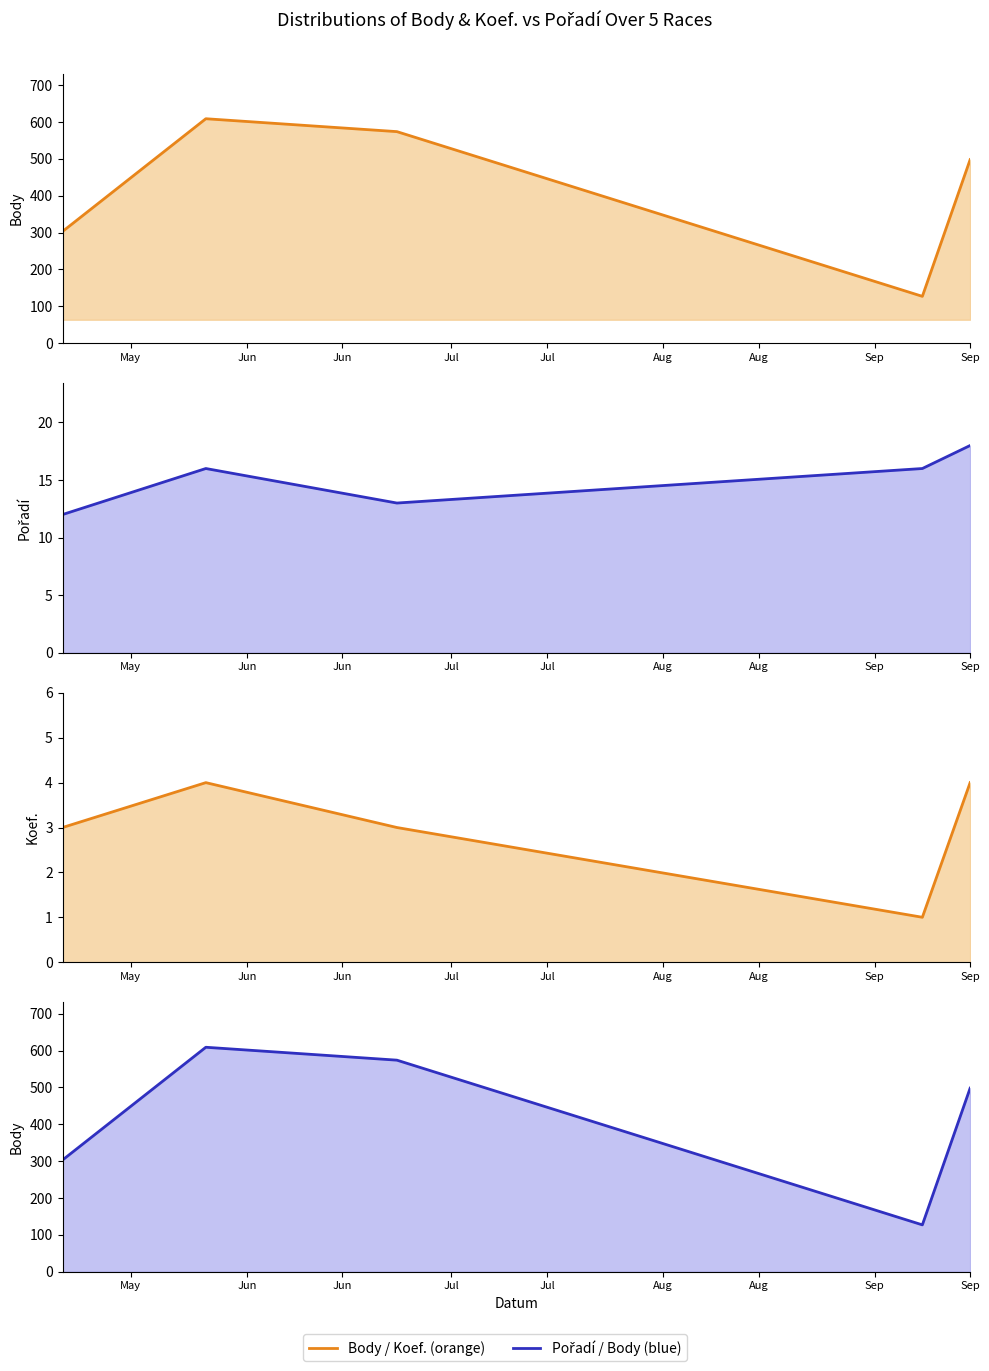

Count the Koef. values in the range 3 to 4.

4